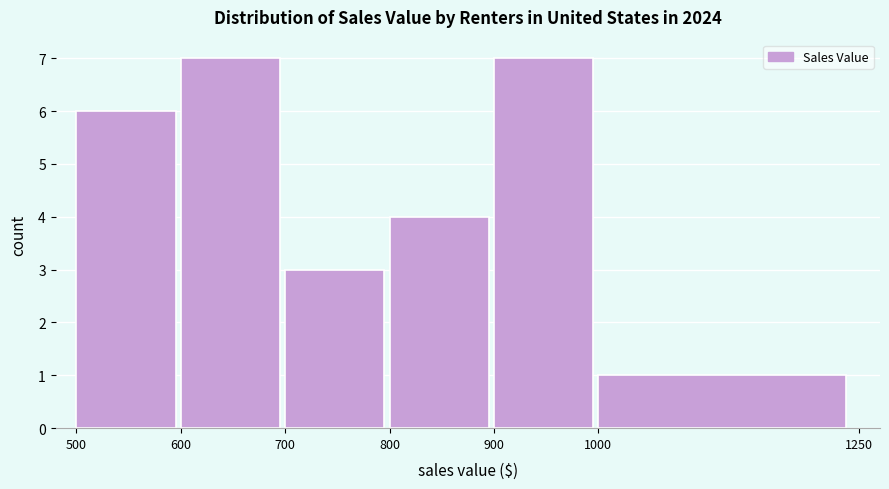

Reading left to right, transcribe this chart: for each bar, give the range it covers on the x-axis and its height. The values are not printed on the chart, so give them approximately, as read against the axis.

500 to 600: 6
600 to 700: 7
700 to 800: 3
800 to 900: 4
900 to 1000: 7
1000 to 1250: 1